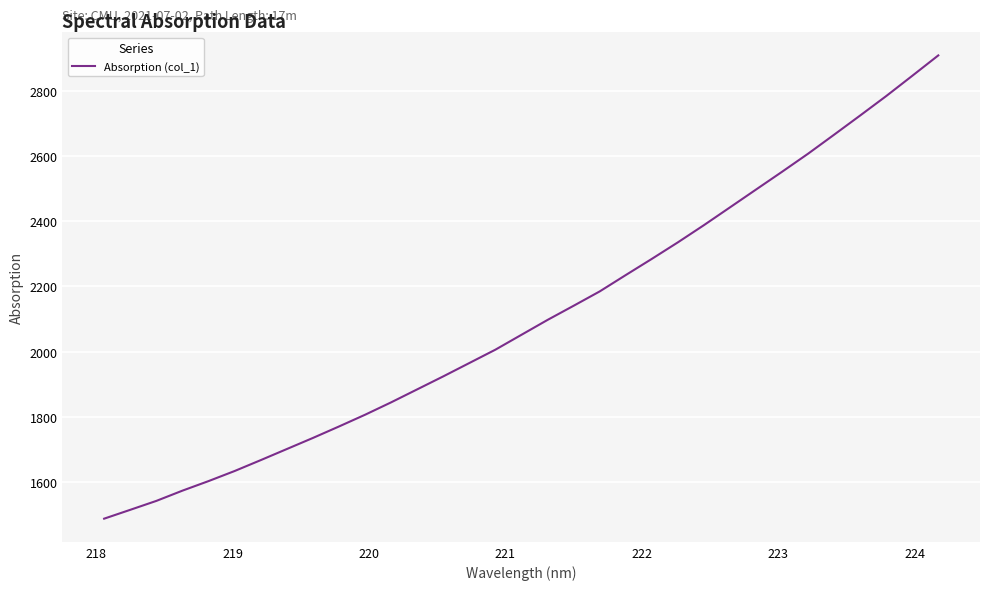

What is the difference between the maximum and minimum values?

1420.6